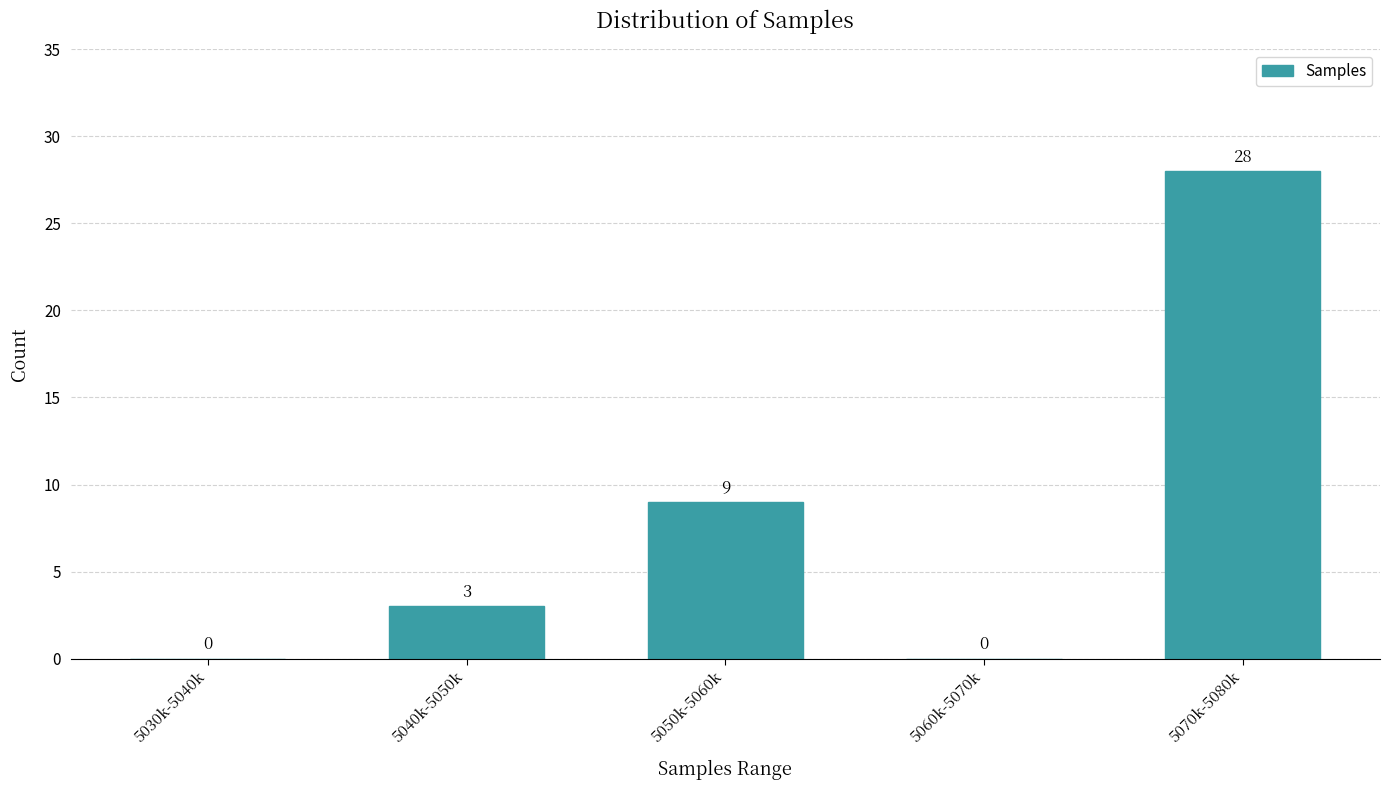

Reading right to left, transcribe all the data shown in this chart.

5070k-5080k=28	5060k-5070k=0	5050k-5060k=9	5040k-5050k=3	5030k-5040k=0